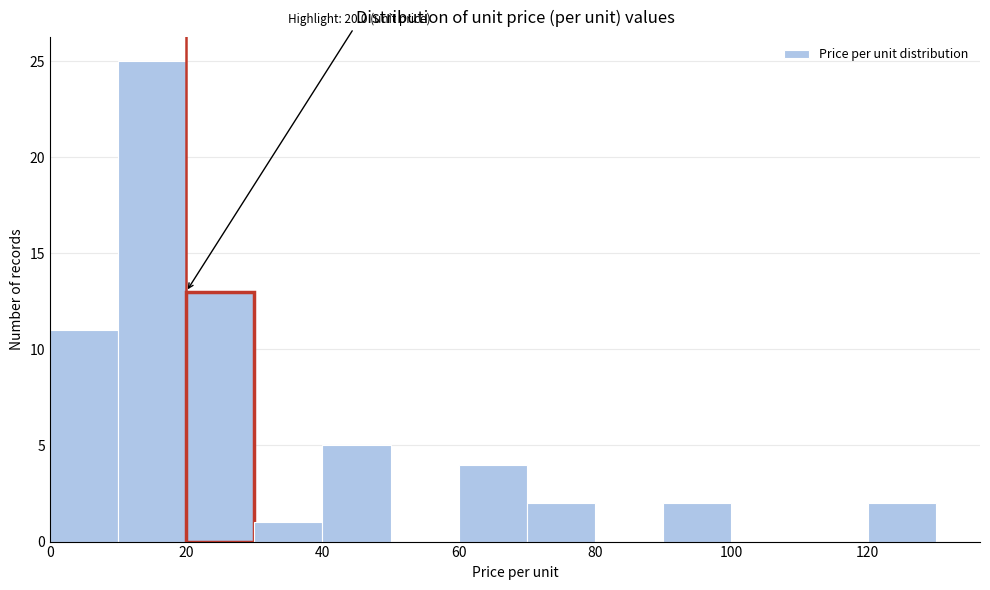

Over which range of the x-axis is the bar tallest?

10 to 20